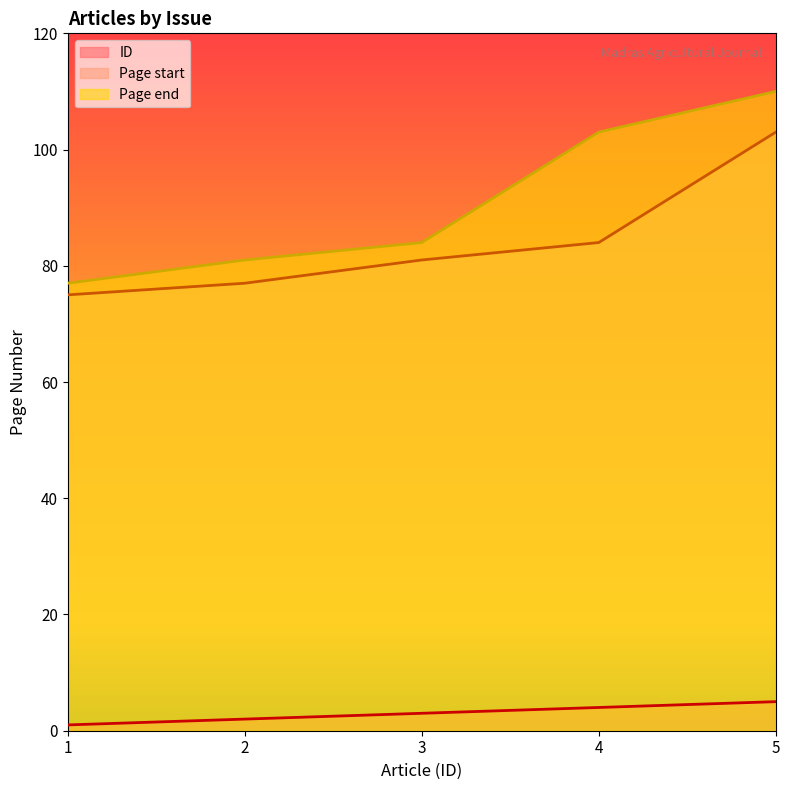

Which series has the largest total across all categories?

Page end